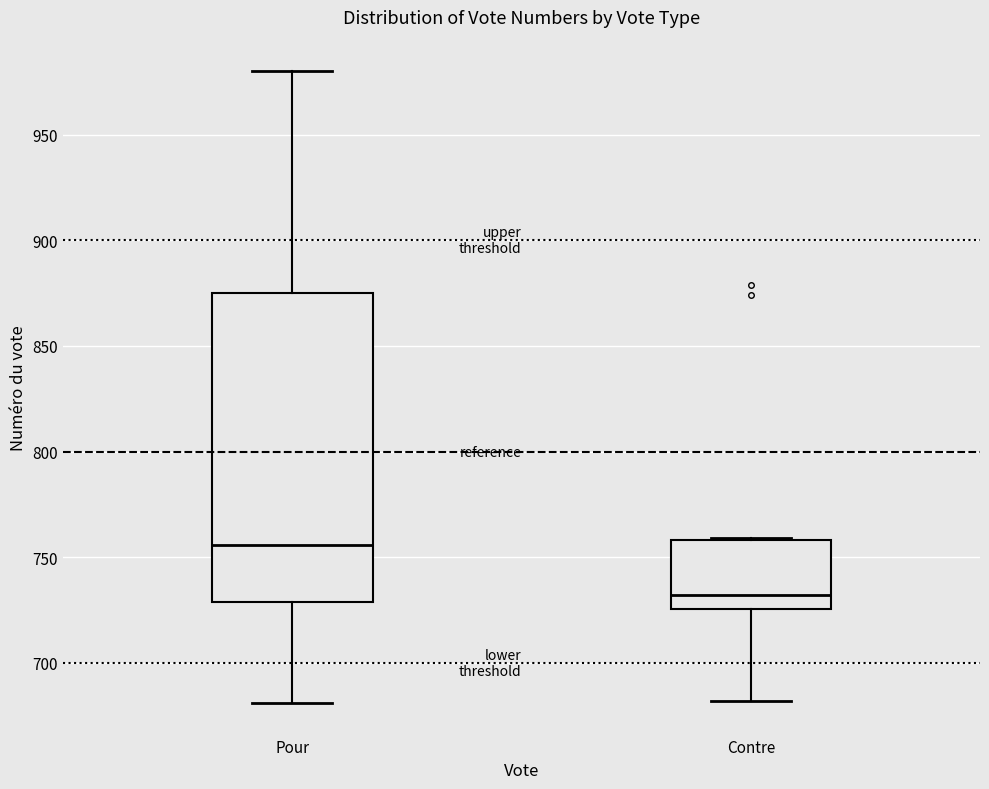

Comparing the boxes themselves (not the whiskers), which one is the tallest?

Pour